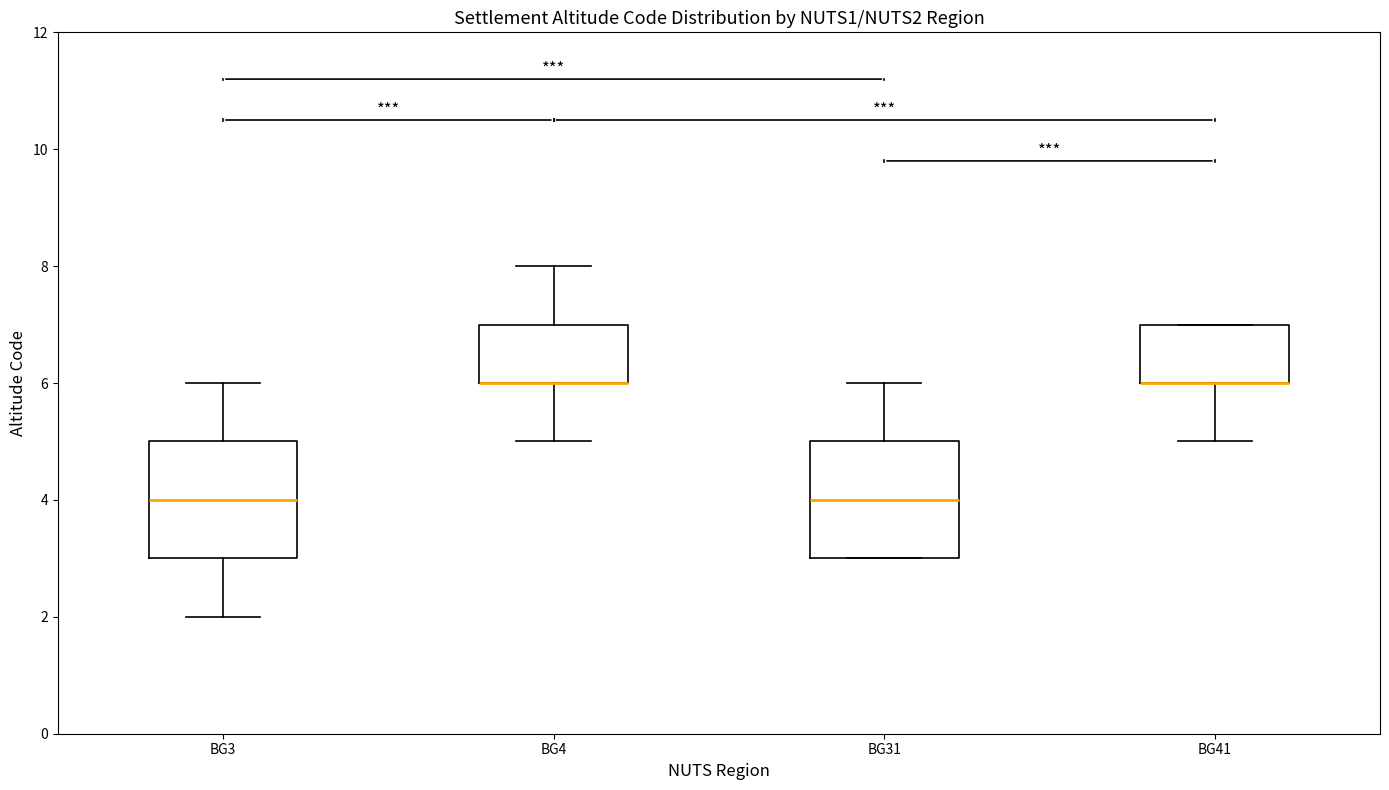

Reading left to right, read every box against the y-axis: the position of its median line, the range the box covers, and the ends of its whiskers. The values are not printed on the chart, so give them approximately, as read against the axis.

BG3: median 4, box 3 to 5, whiskers 2 to 6
BG4: median 6 (drawn on the box's lower edge), box 6 to 7, whiskers 5 to 8
BG31: median 4, box 3 to 5, whiskers 3 to 6
BG41: median 6 (drawn on the box's lower edge), box 6 to 7, whiskers 5 to 7